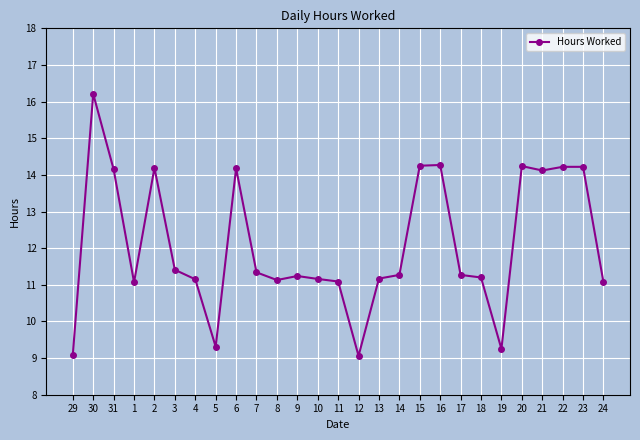

What is the minimum value shown in the chart?

9.1